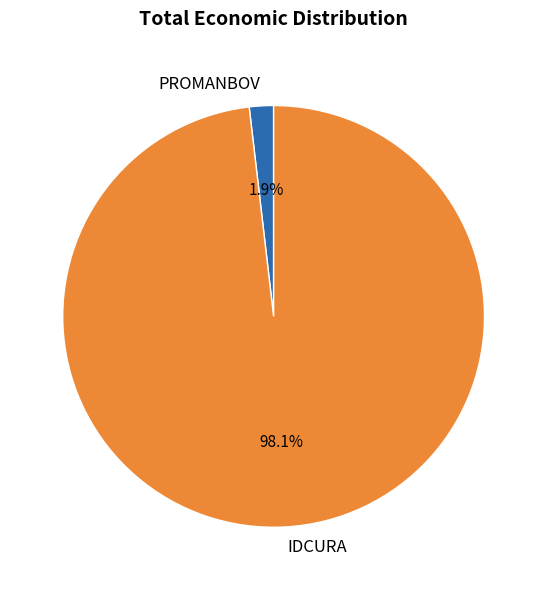

Rank the categories by value from lowest to highest.

PROMANBOV, IDCURA